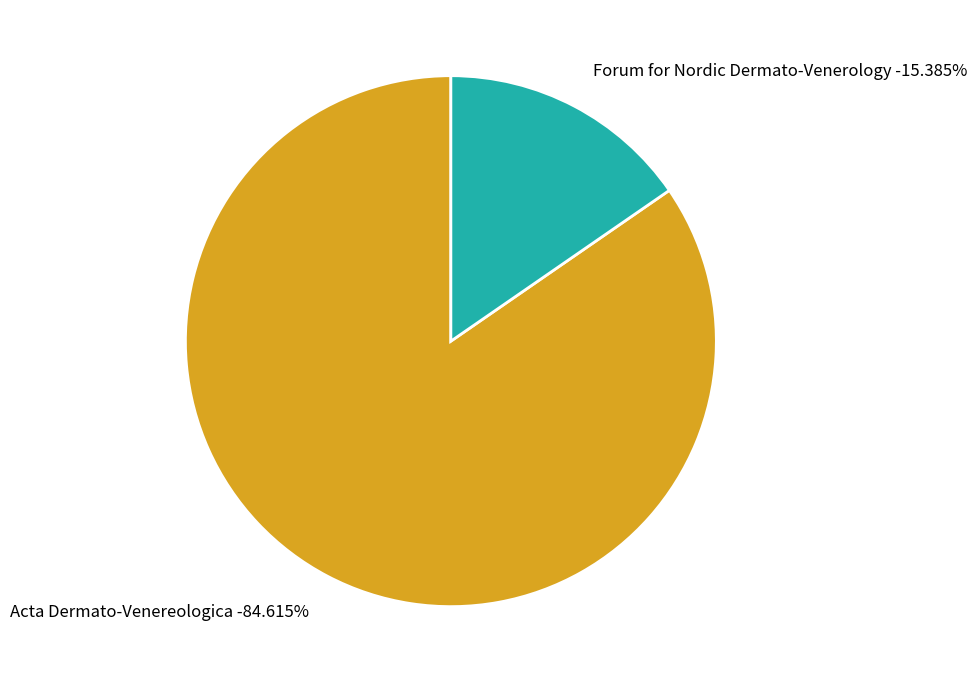

What is the change in value from Acta Dermato-Venereologica to Forum for Nordic Dermato-Venerology?

-189